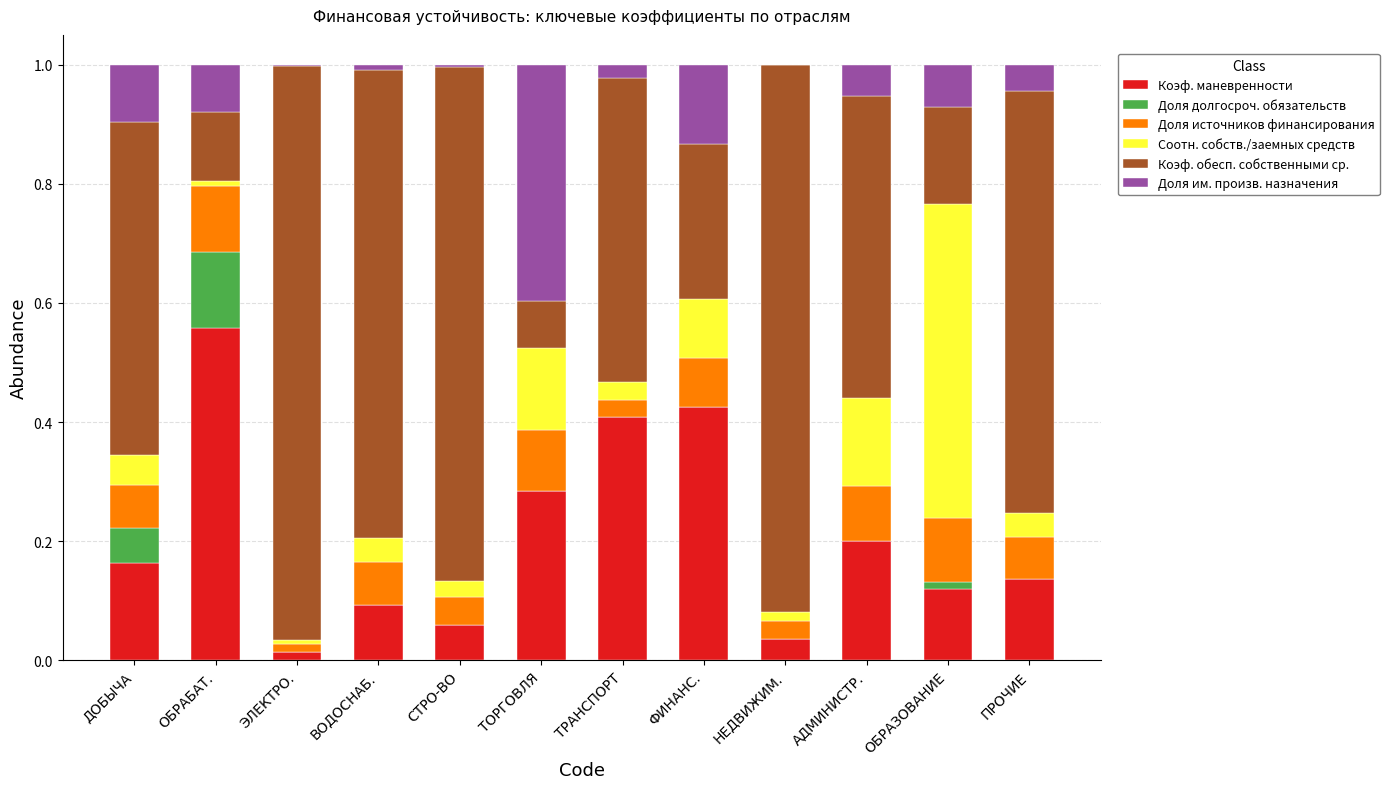

The value of Коэф. маневренности at ПРОЧИЕ is 0.1. True or false?

True